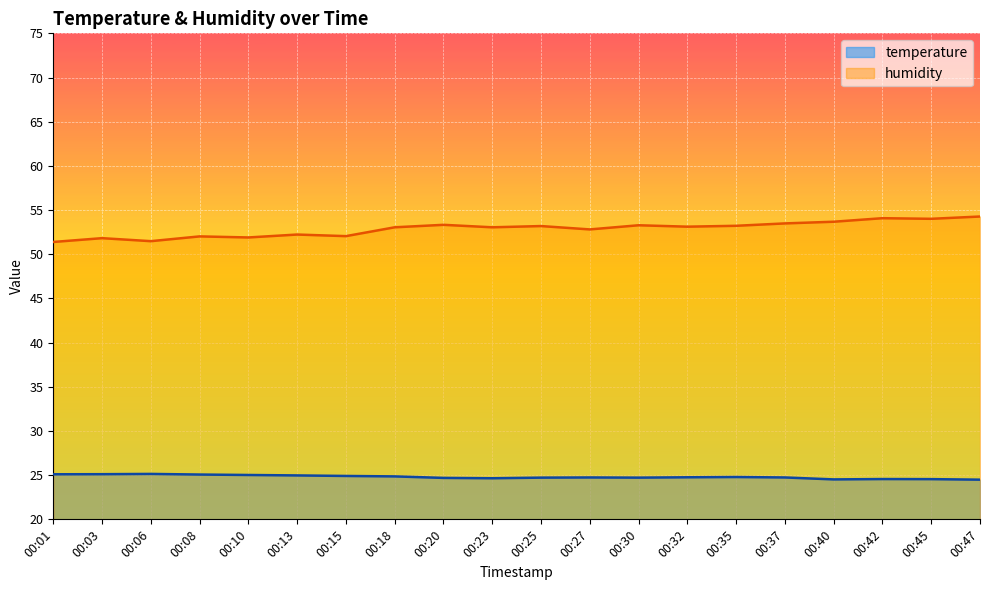

Which series has the largest total across all categories?

humidity